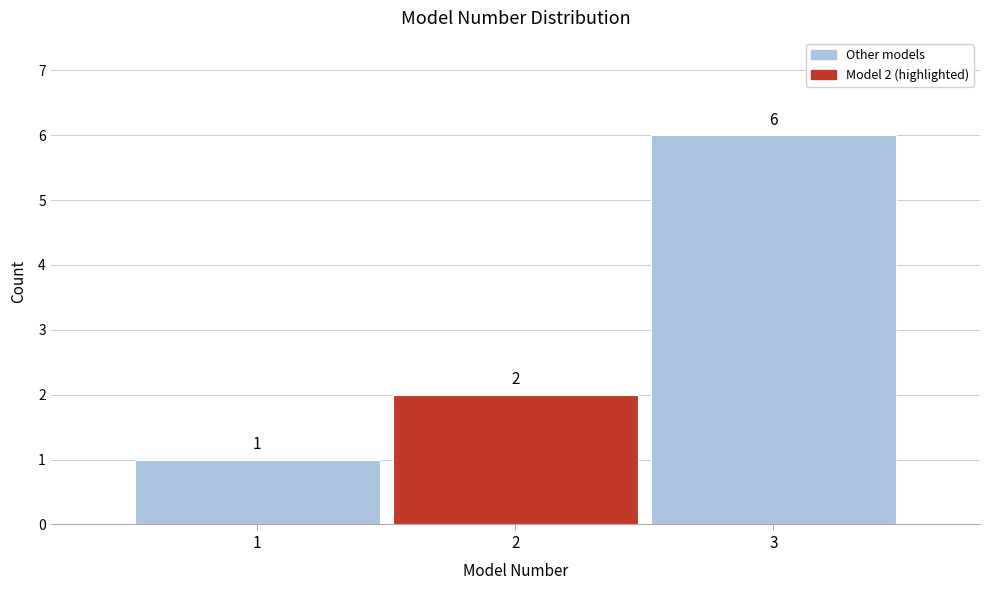

Reading left to right, what are all the values shown in this chart?

1	2	6